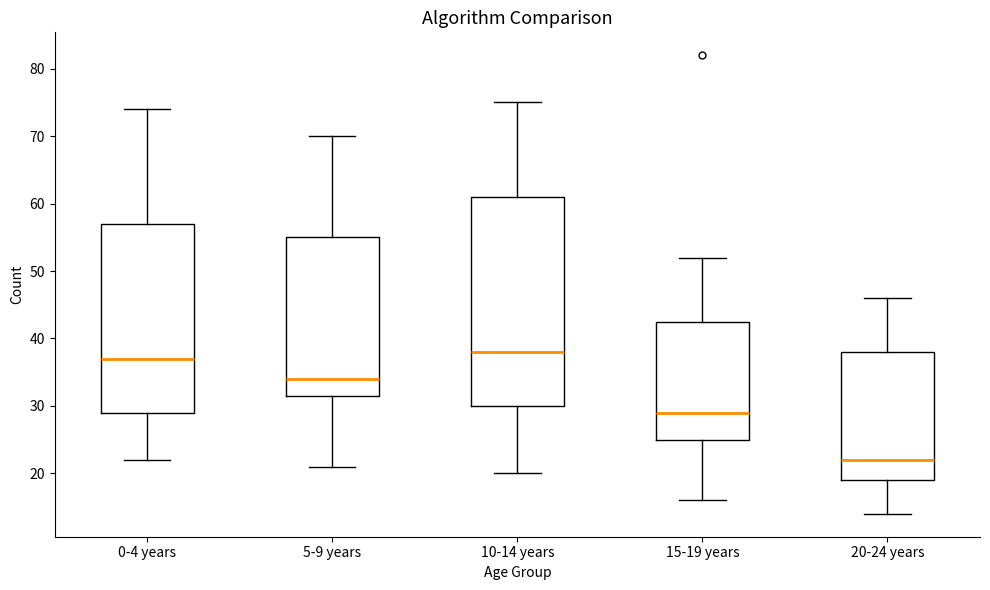

Where is the upper edge of the box for 20-24 years on the y-axis? The values are not printed on the chart, so give them approximately, as read against the axis.

38